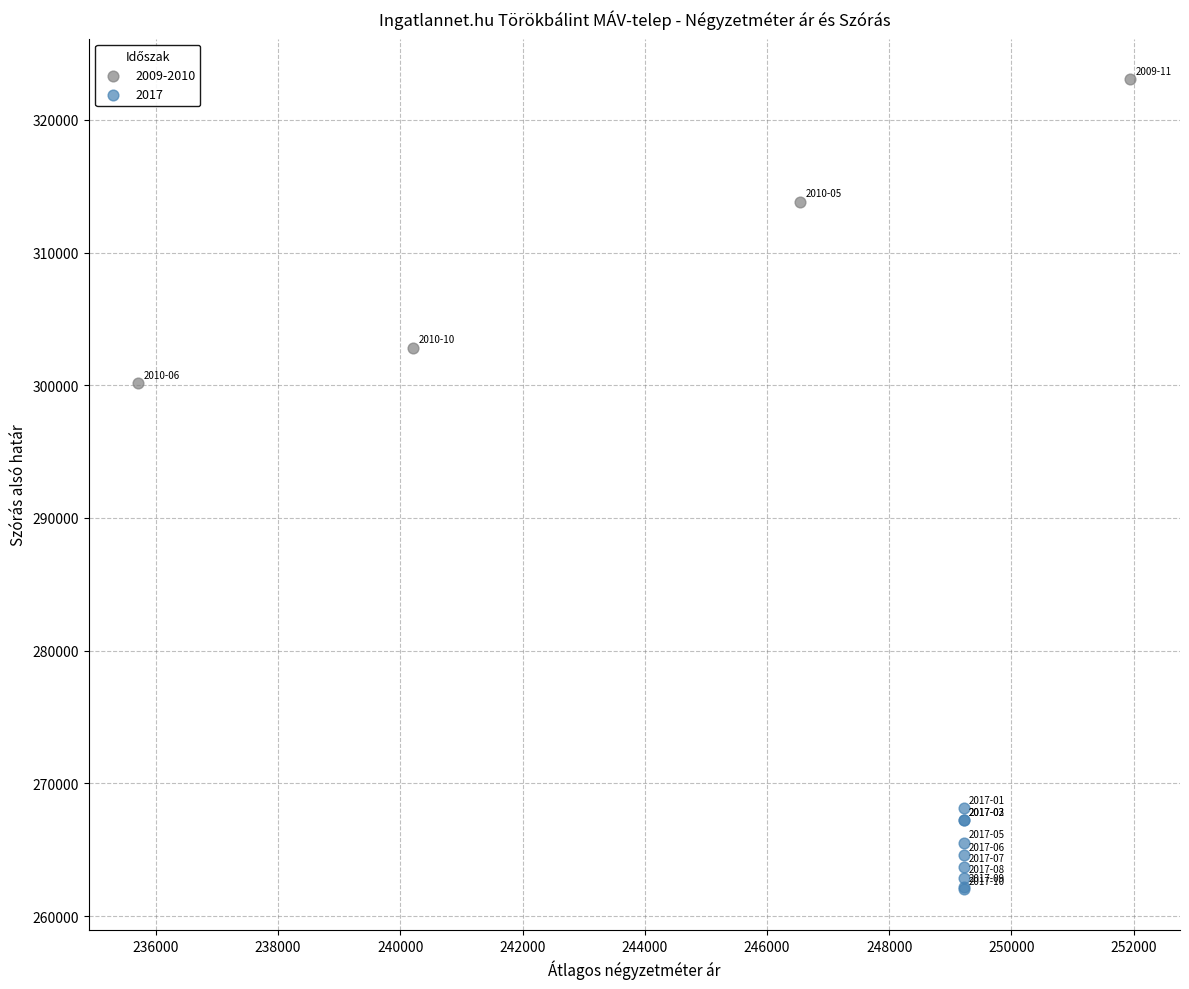

Which series reaches the minimum Y coordinate?

2017